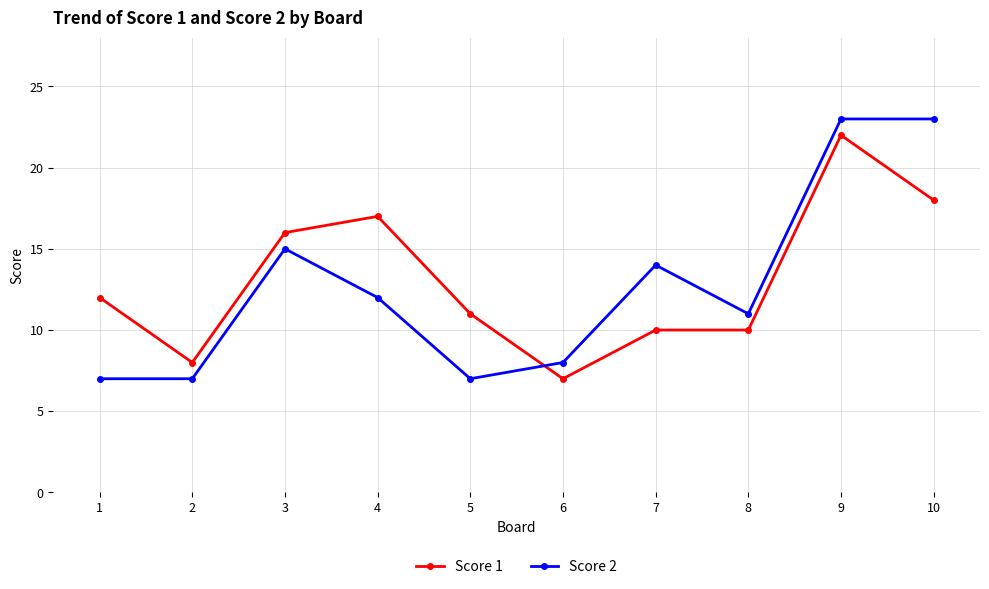

What is the approximate value of Score 1 at 2, to the nearest 5?

10